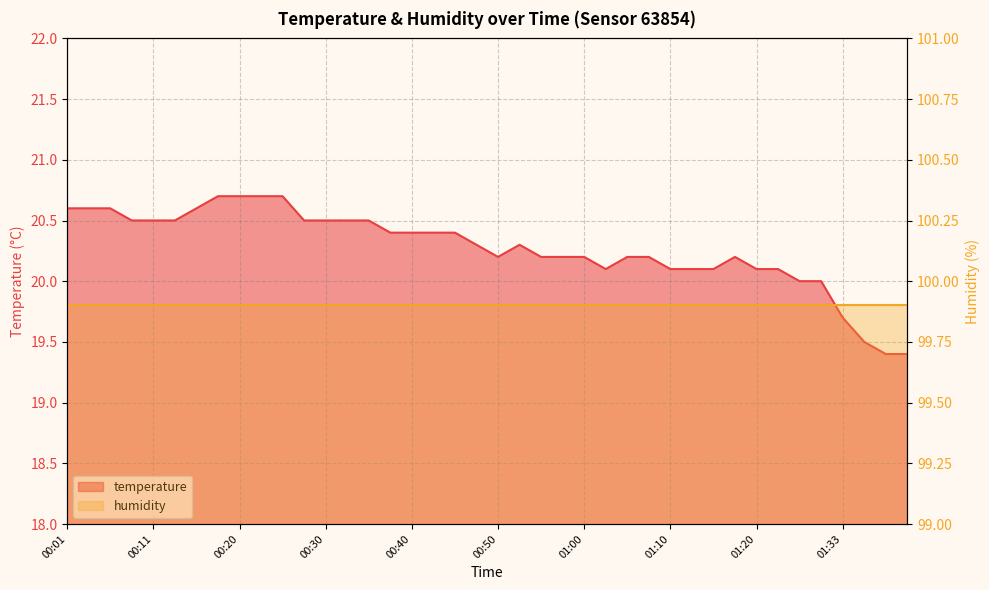

How many interior local peaks (higher than both neighbors) does the data have?

2